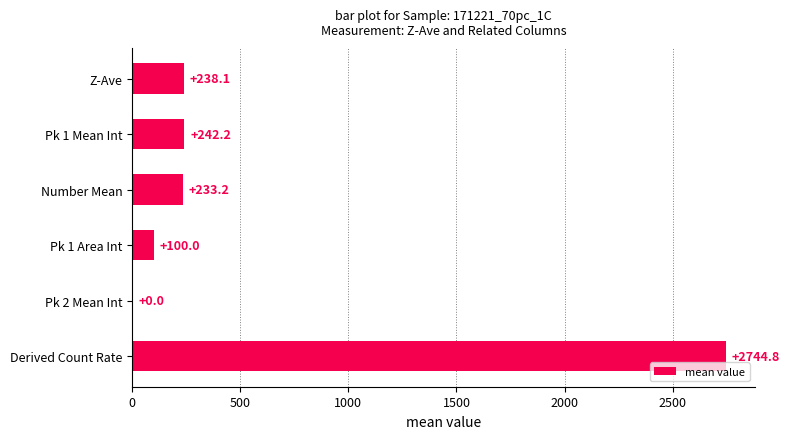

Between Pk 1 Area Int and Derived Count Rate, which is larger?

Derived Count Rate